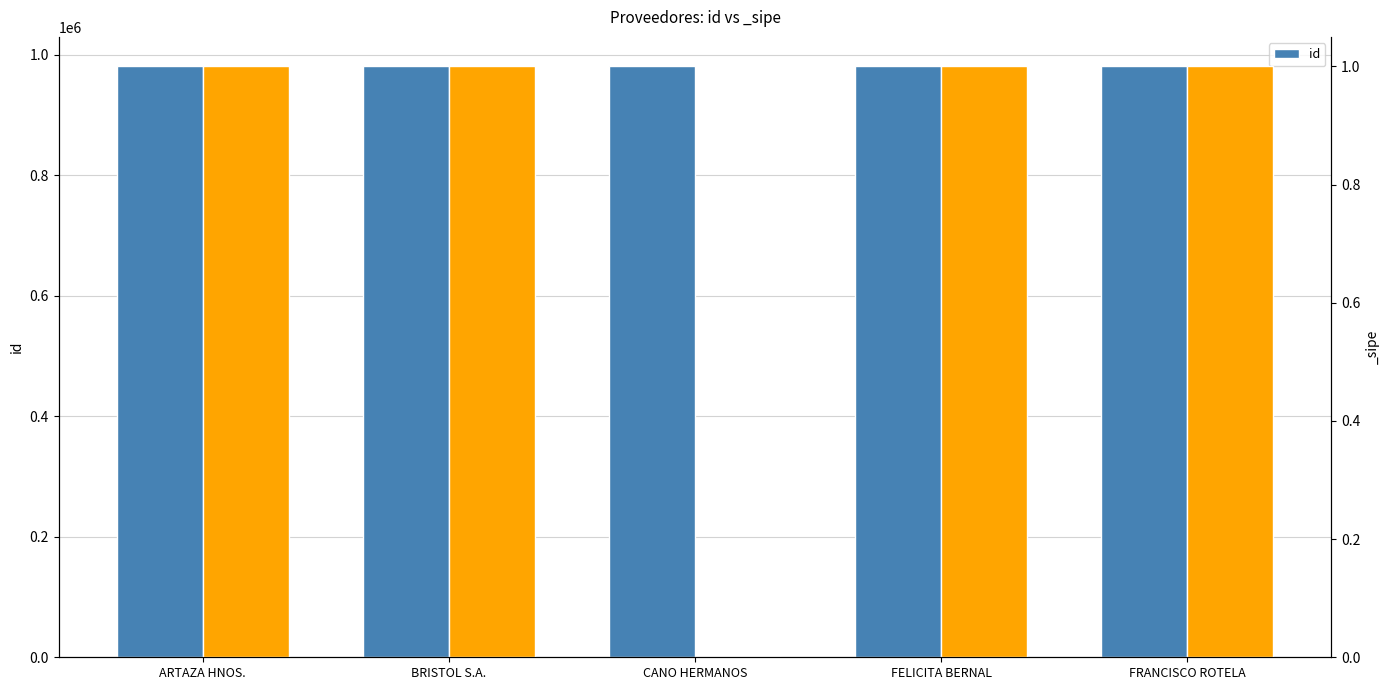

Approximately how many times larger is the value at CANO HERMANOS compared to FELICITA BERNAL?

1.0